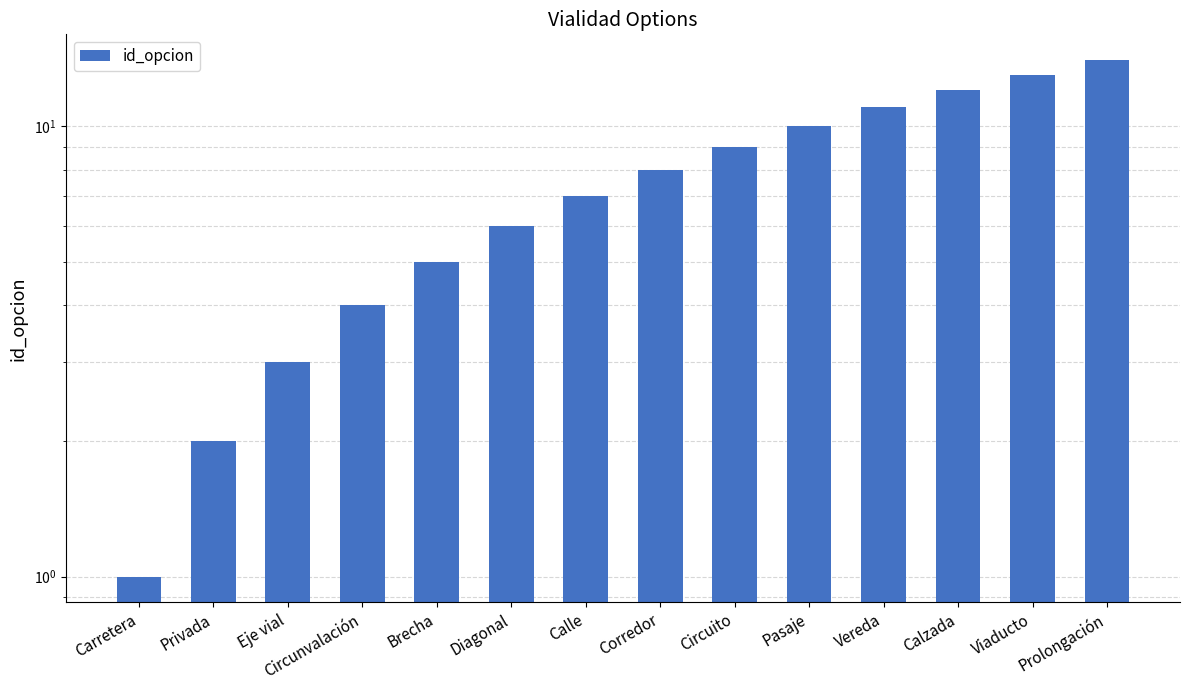

What is the smallest value displayed?

1